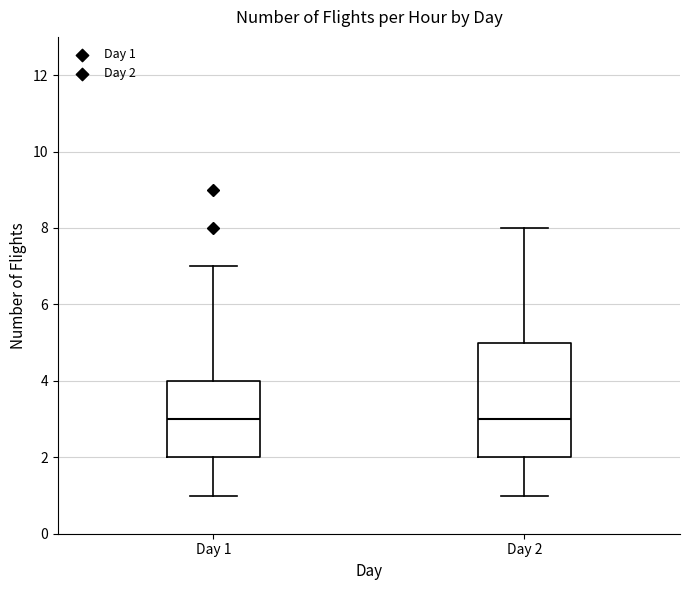

Reading left to right, transcribe this box plot: for each box, give where its median line is, the range the box spans, and where its two whiskers end, as read against the y-axis. The values are not printed on the chart, so give them approximately, as read against the axis.

Day 1: median 3, box 2 to 4, whiskers 1 to 7
Day 2: median 3, box 2 to 5, whiskers 1 to 8